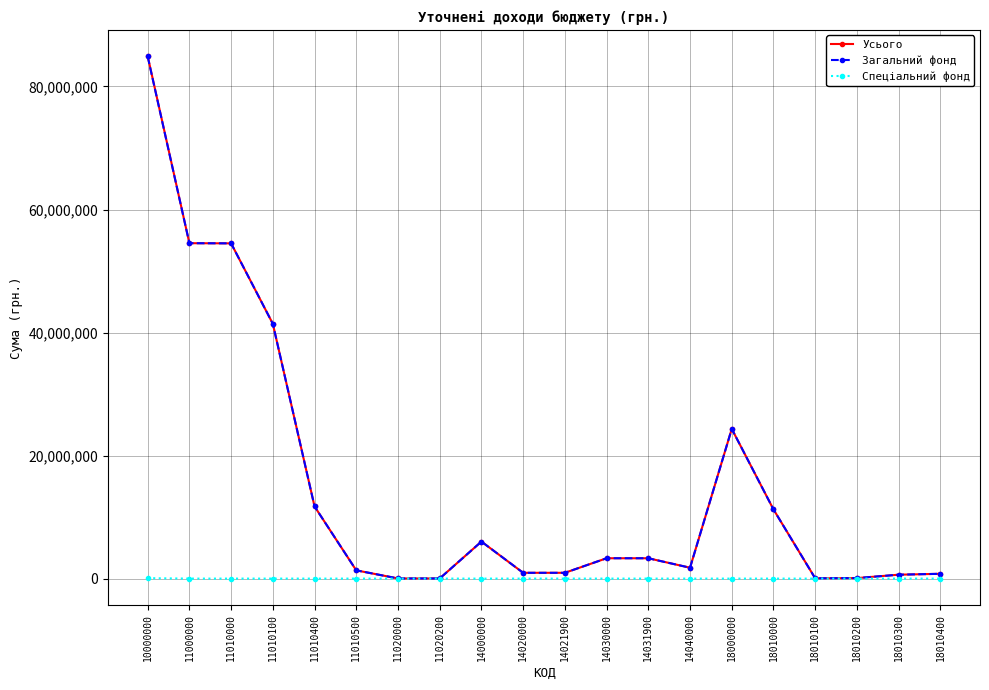

Which series has the largest range (max minus min)?

Усього